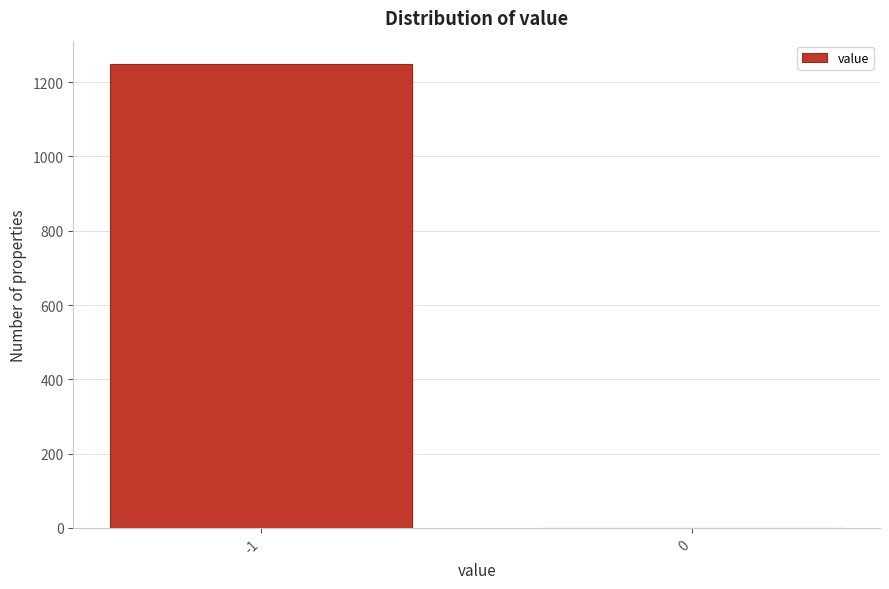

Reading right to left, what are all the values shown in this chart?

0=0	-1=1249